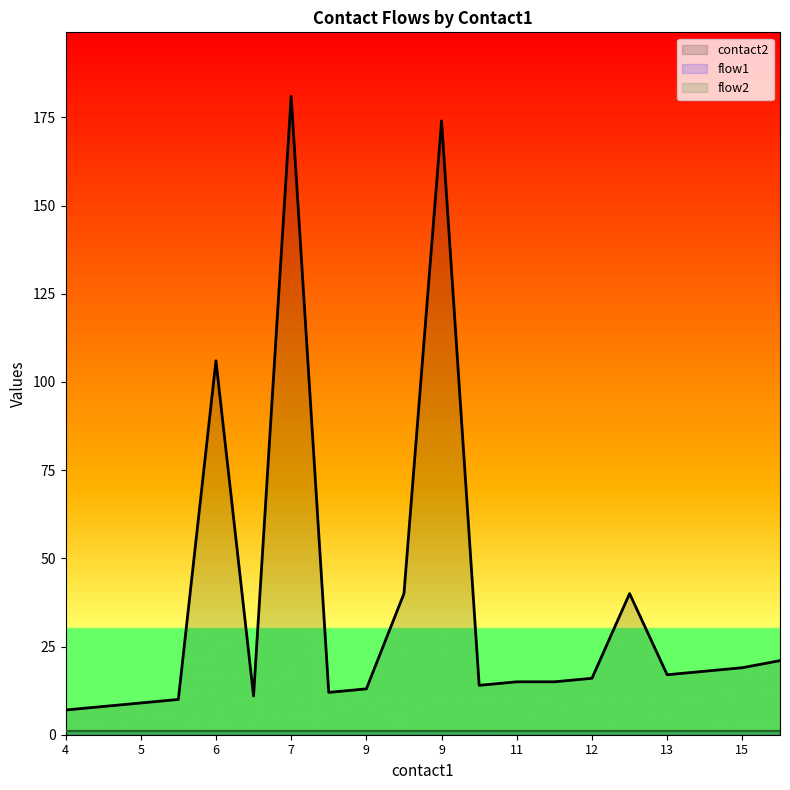

At which label is contact2 closest to 94?

6